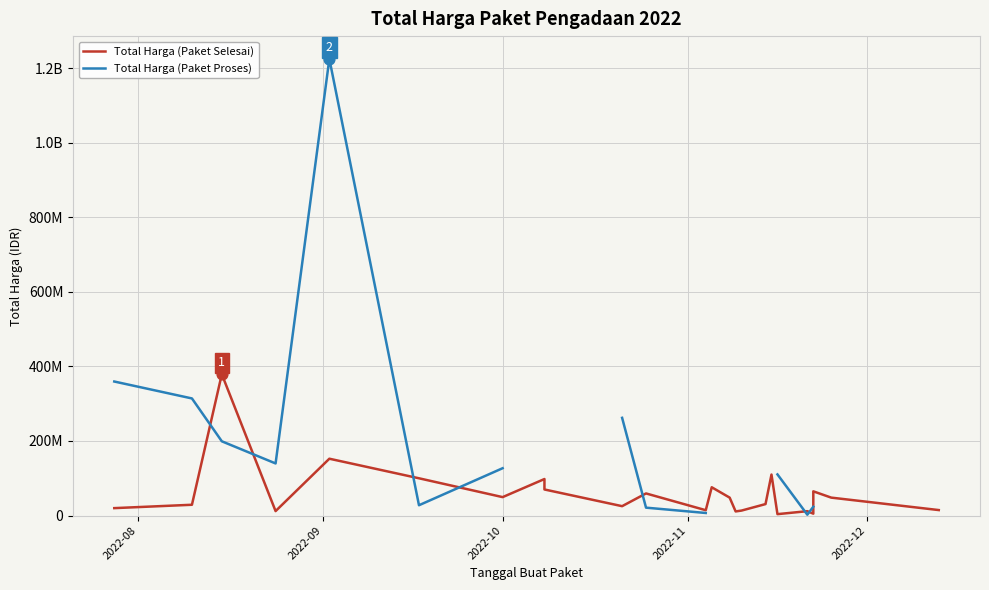

Which series reaches the maximum Y coordinate?

Total Harga (Paket Proses)